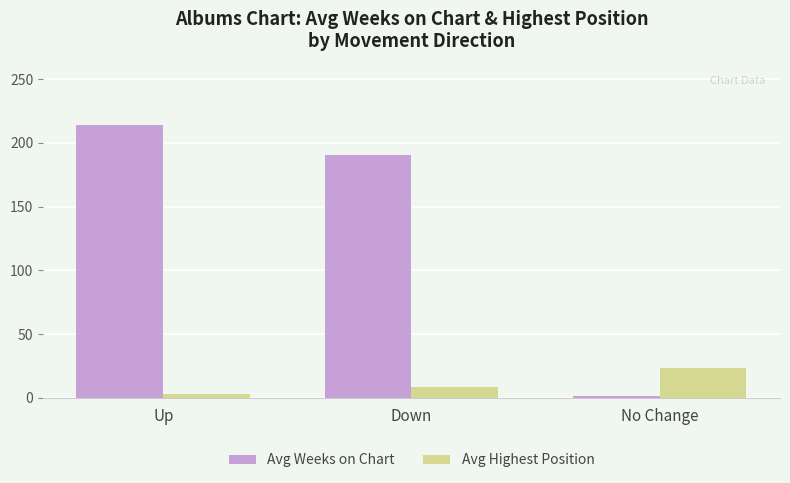

What is the value of the Avg Weeks on Chart bar at the 2nd from the left?

190.4